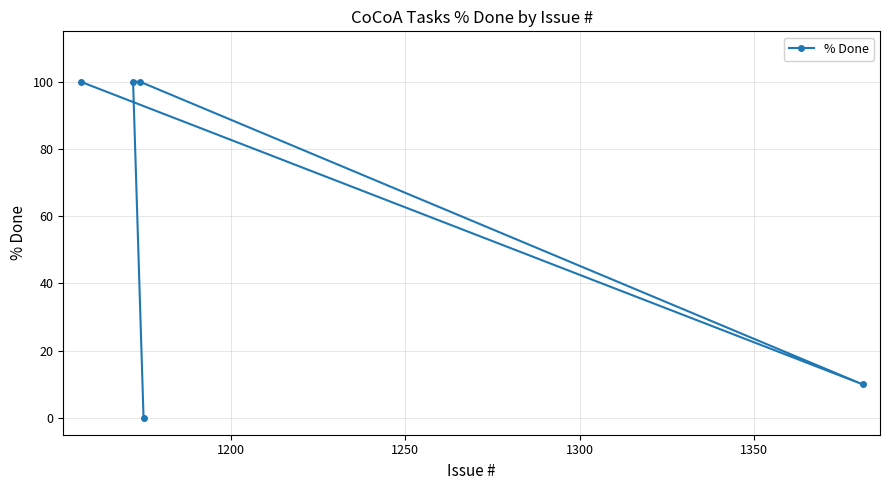

What is the average value?

62